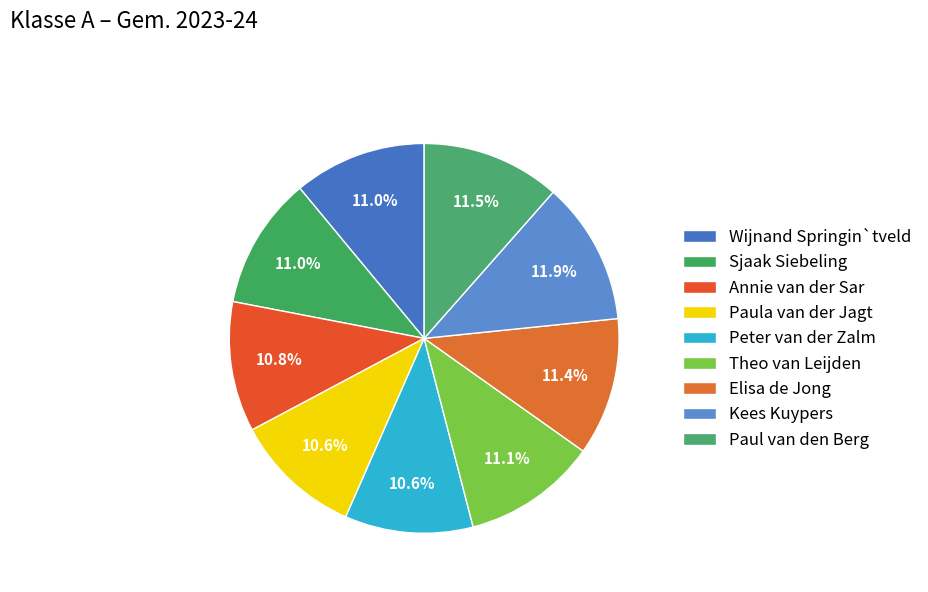

How many segments does this pie chart have?

9